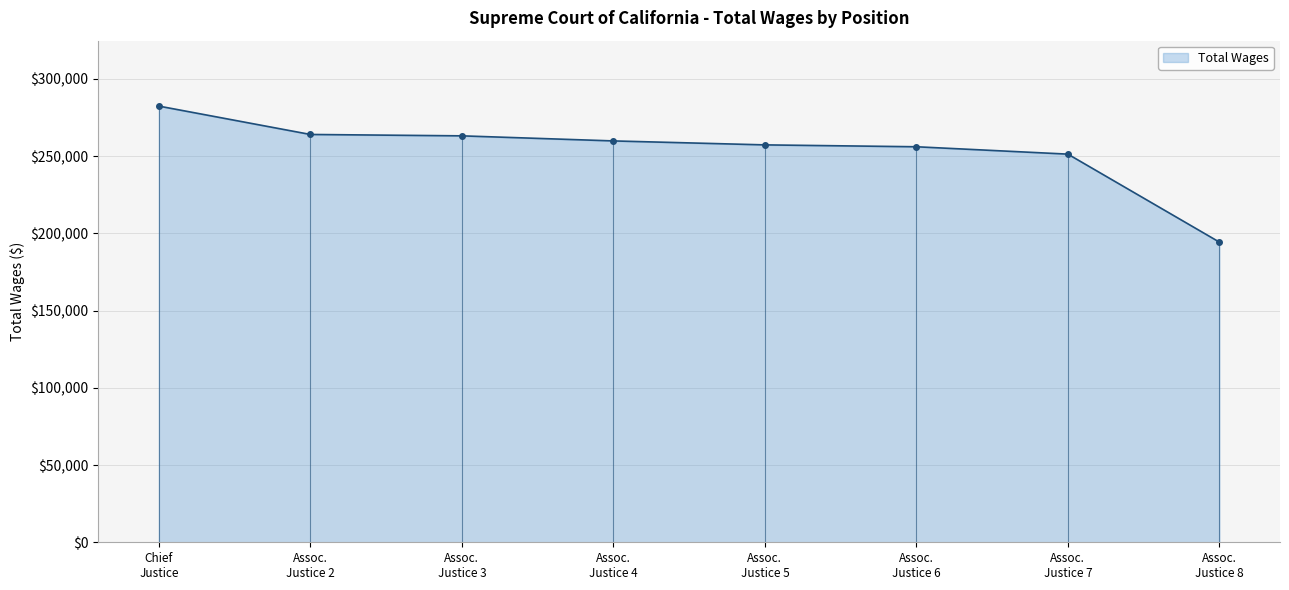

What is the difference between the second highest and minimum values?

69694.7